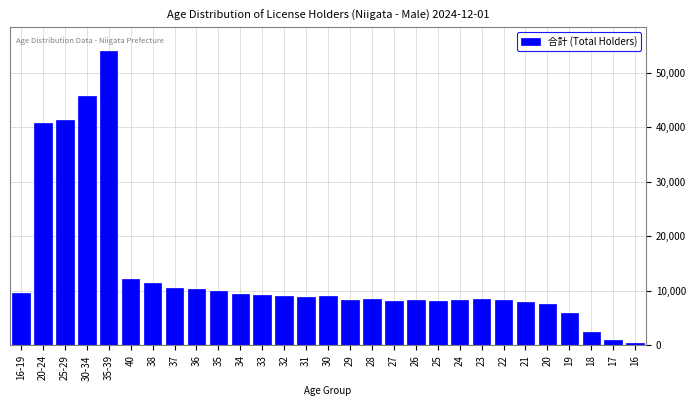

What is the label of the 28th bar from the right?

20-24